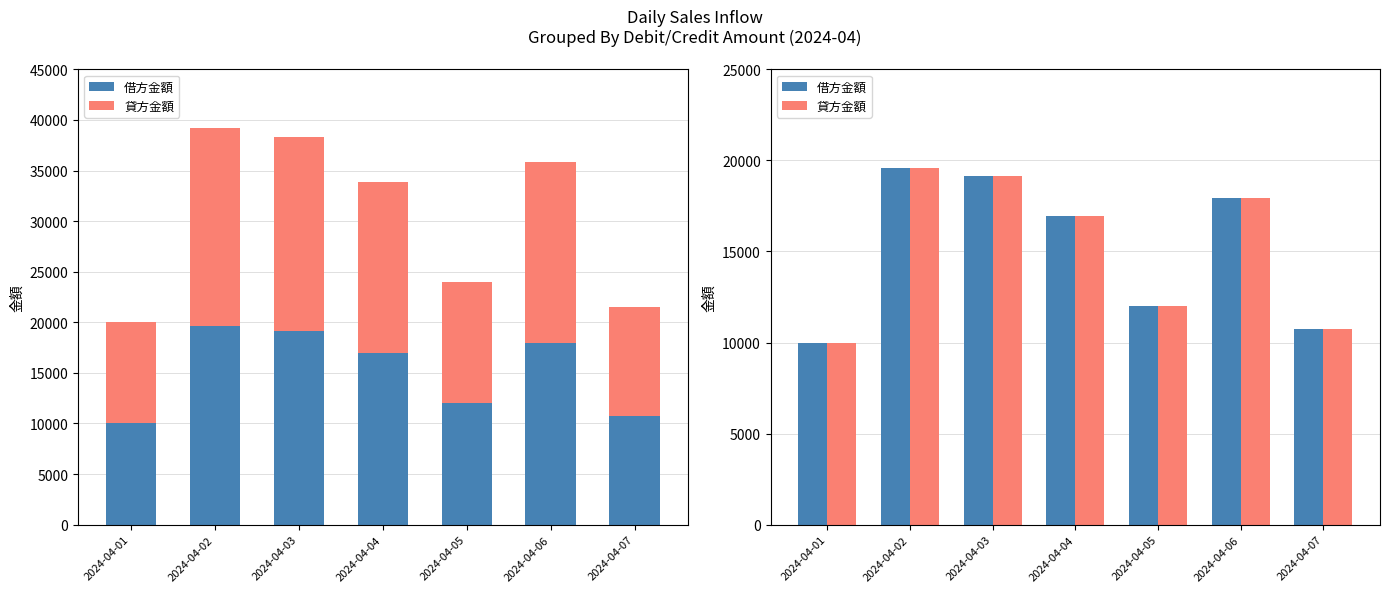

Which series has the widest spread of values?

借方金額